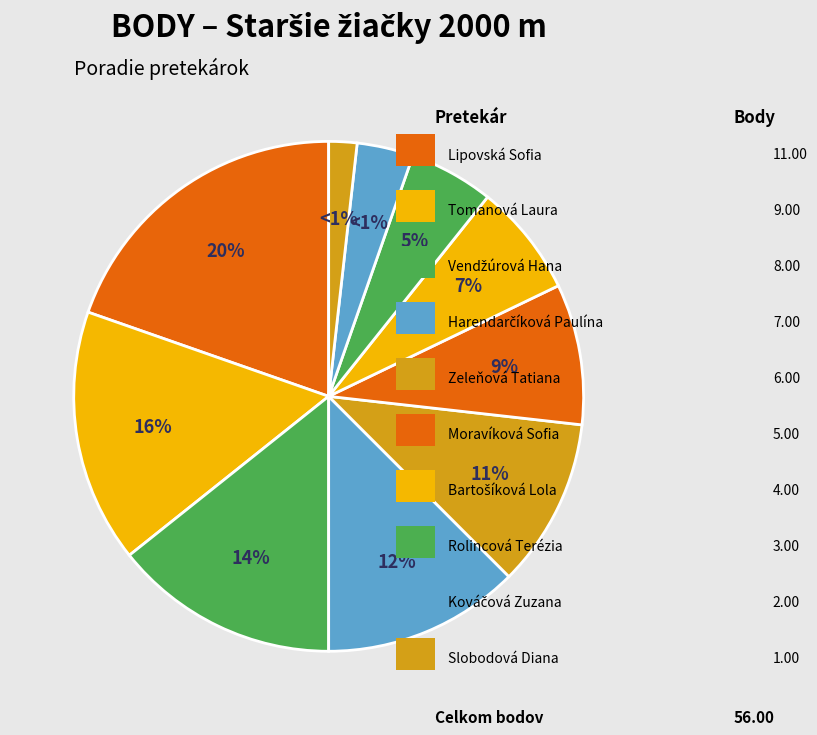

Is it true that Vendžúrová Hana is 14% of the pie?

True